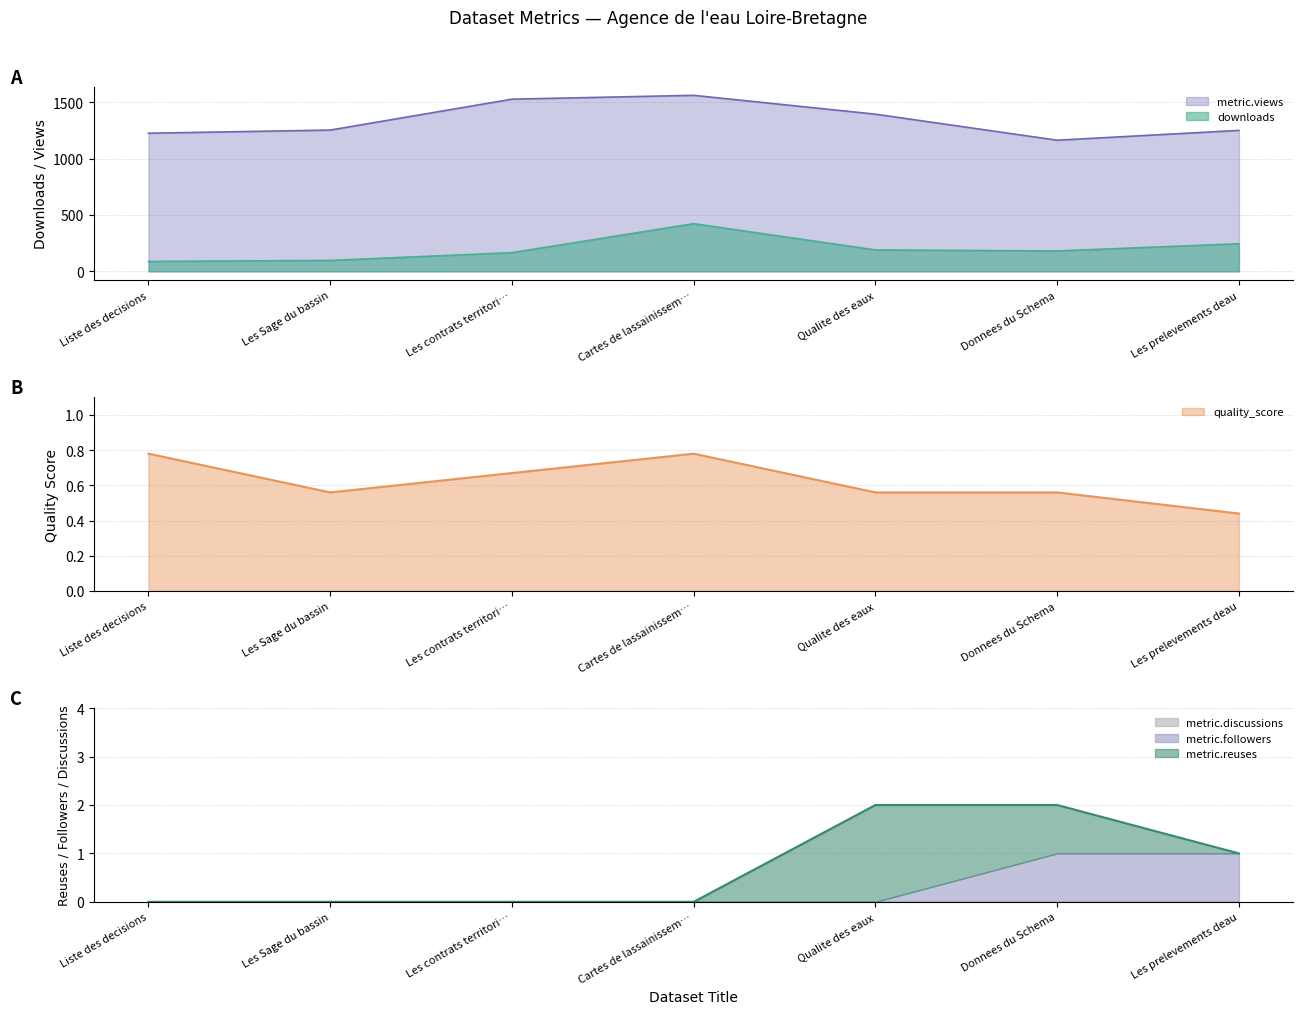

What is the minimum value for downloads?

88